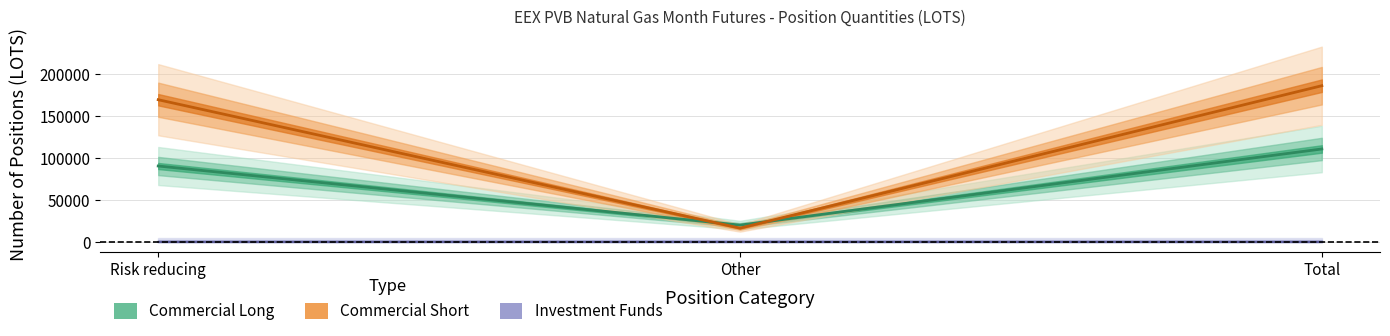

What is the total value across all series at Other?

37000